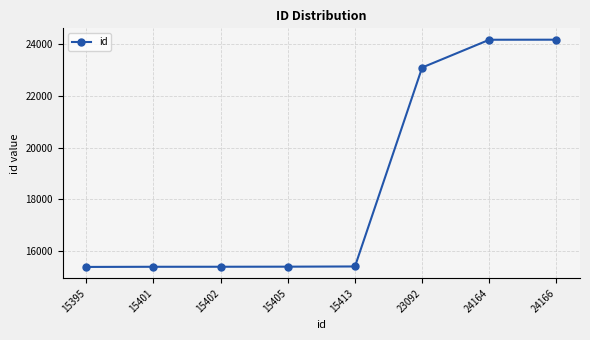

True or false: the data shows 25817 at 15401.

False